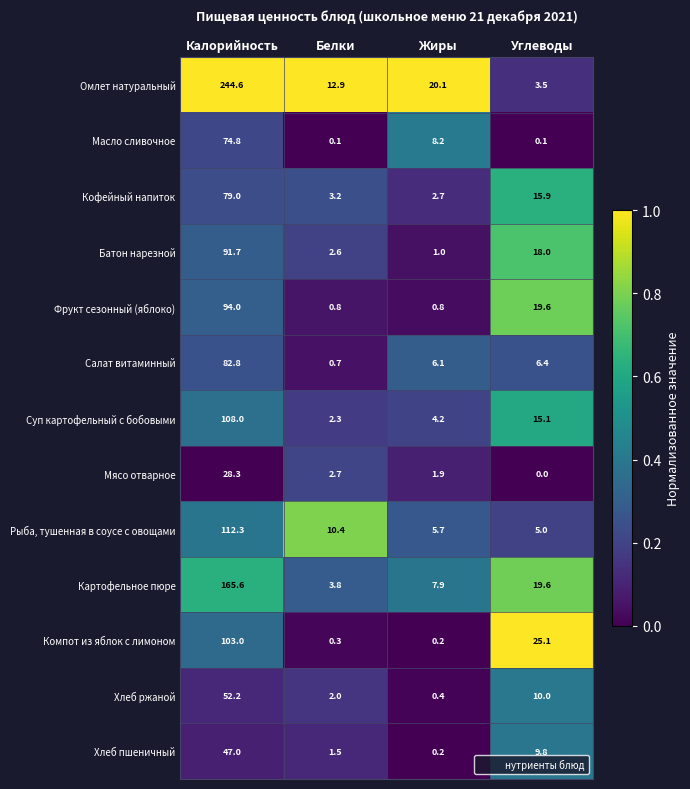

Which series has the largest range (max minus min)?

Омлет натуральный